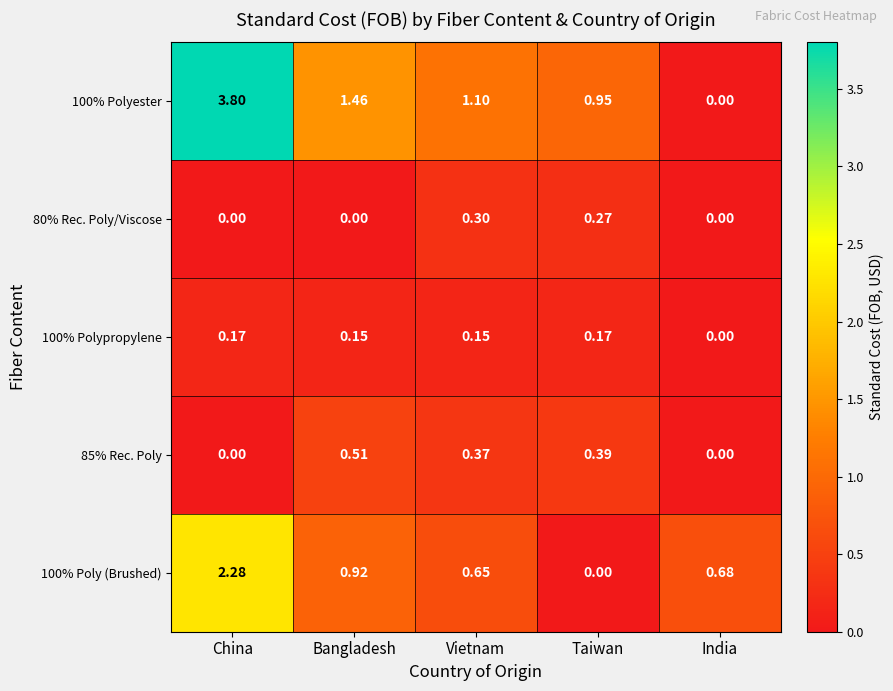

At which label is 100% Polyester closest to 1?

Taiwan